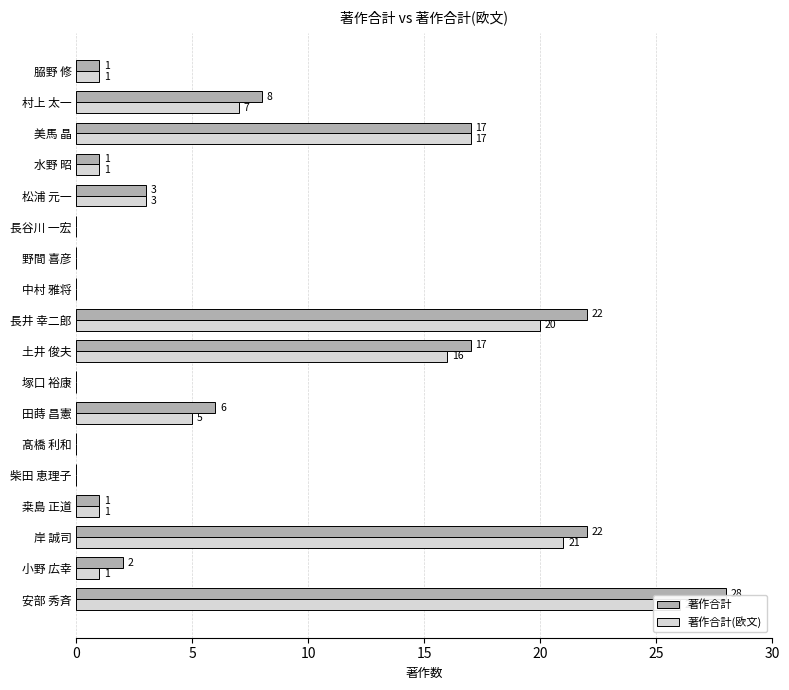

How many groups of bars are there?

18